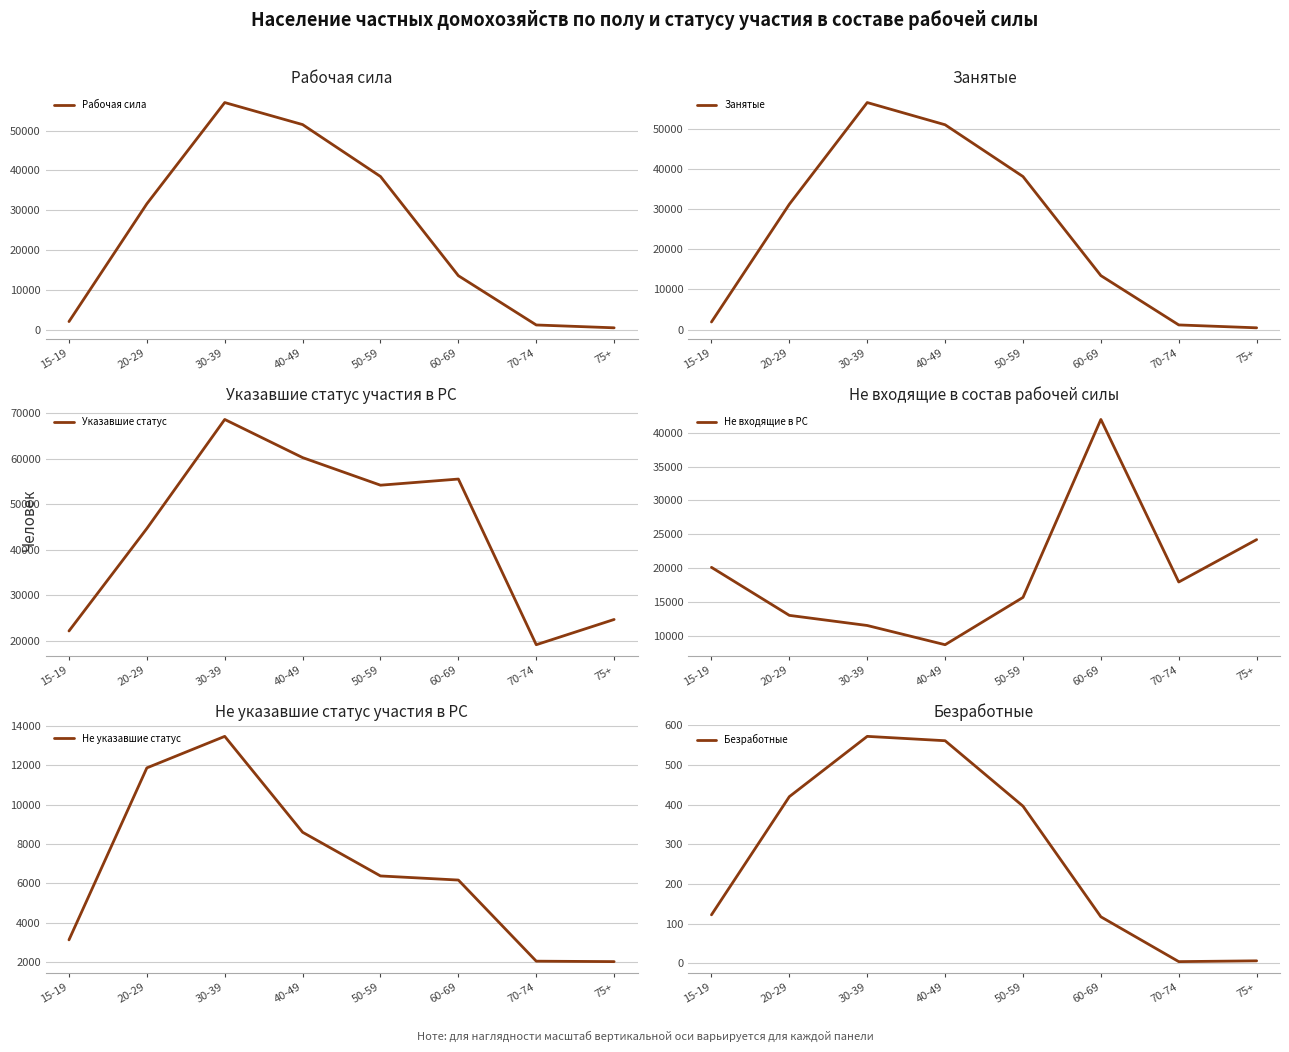

How many interior local valleys does the Не входящие в РС series have?

2